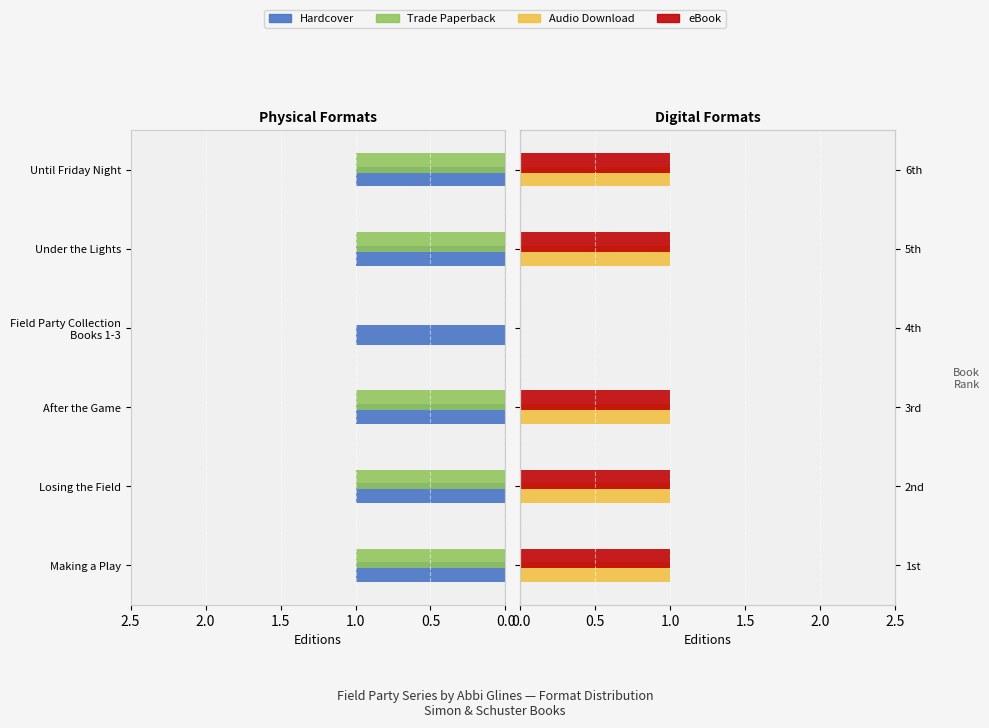

What is the maximum value for Audio Download?

1.0